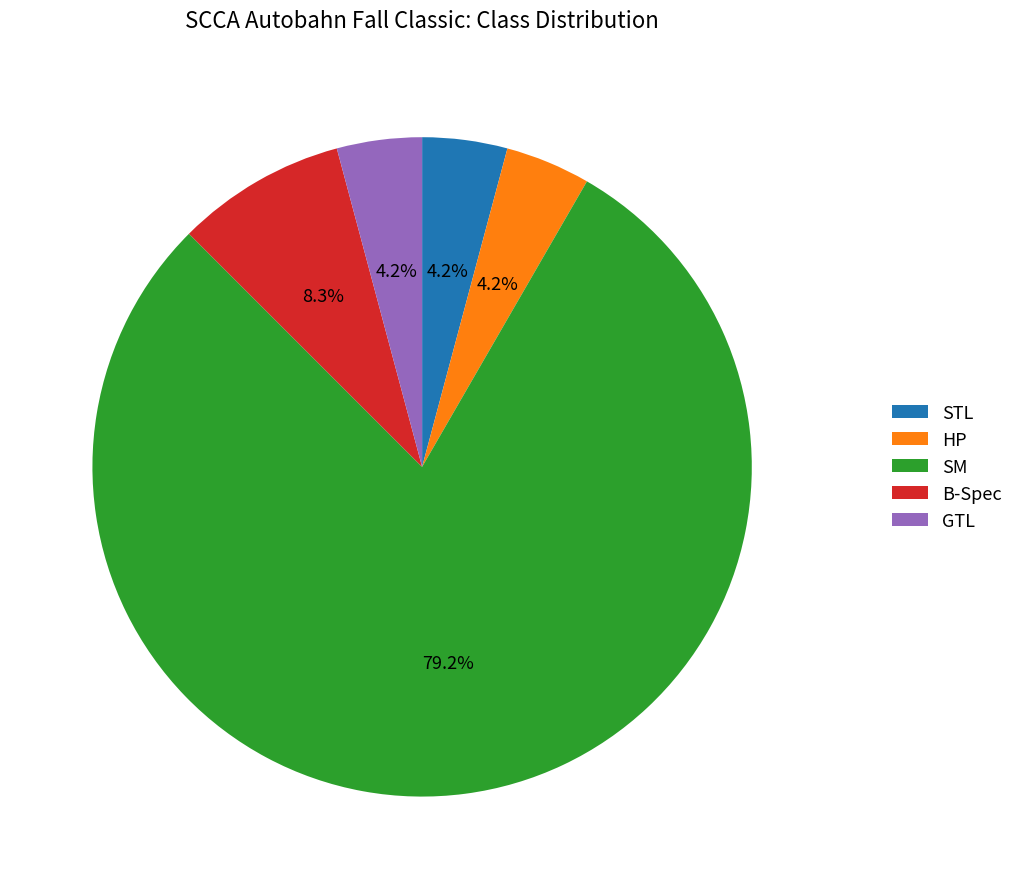

To the nearest percent, what percentage of the pie is STL?

4%